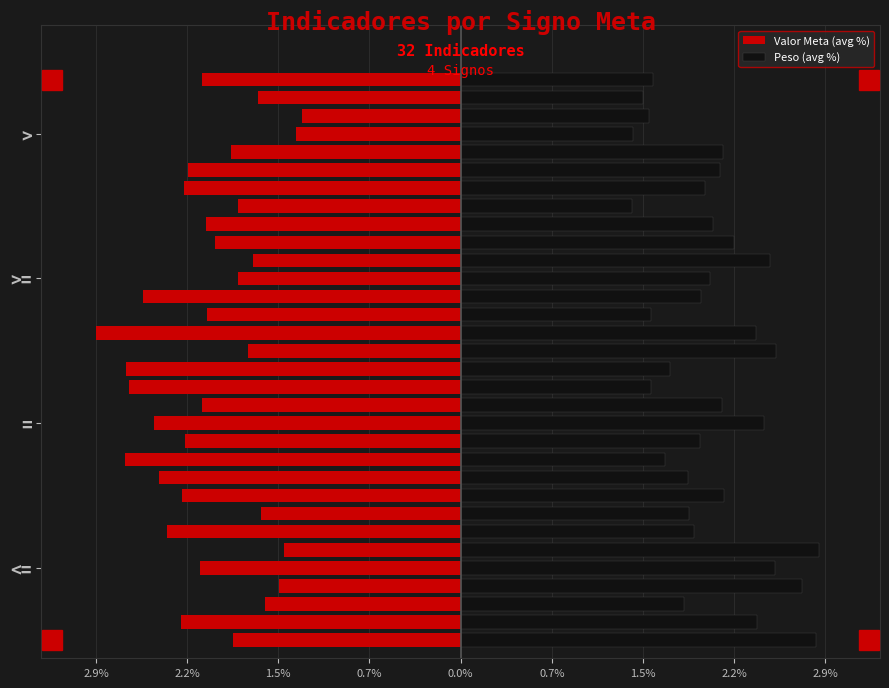

What is the difference between the second highest and second lowest values in the Valor Meta (avg %) series?

1.4